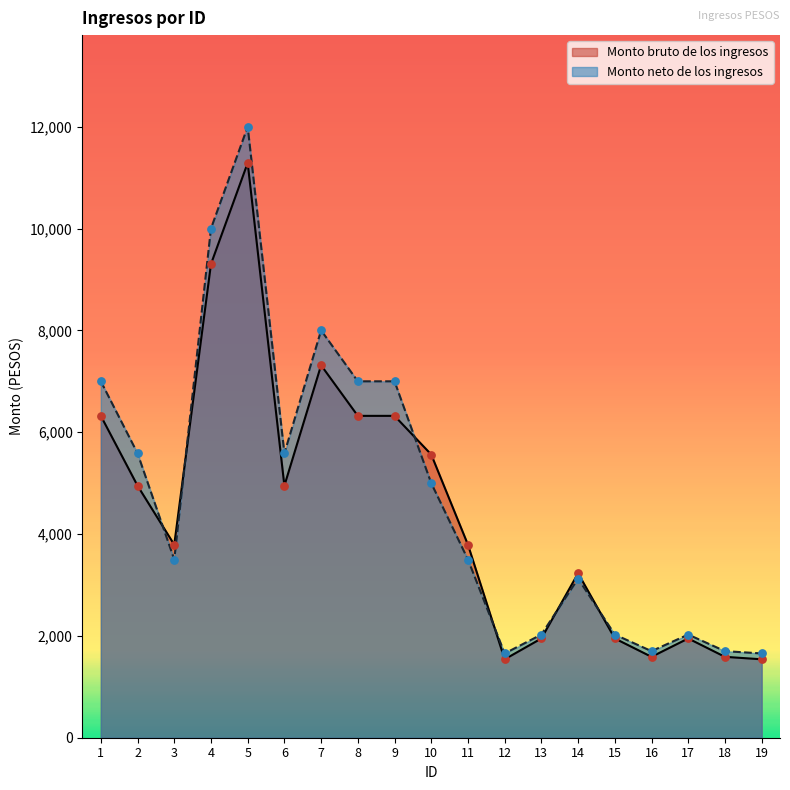

At which category is the sum across all series the highest?

5